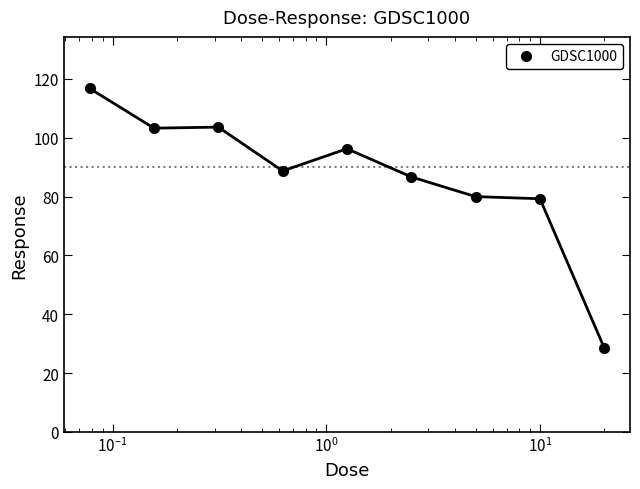

How many values are below 88?

4